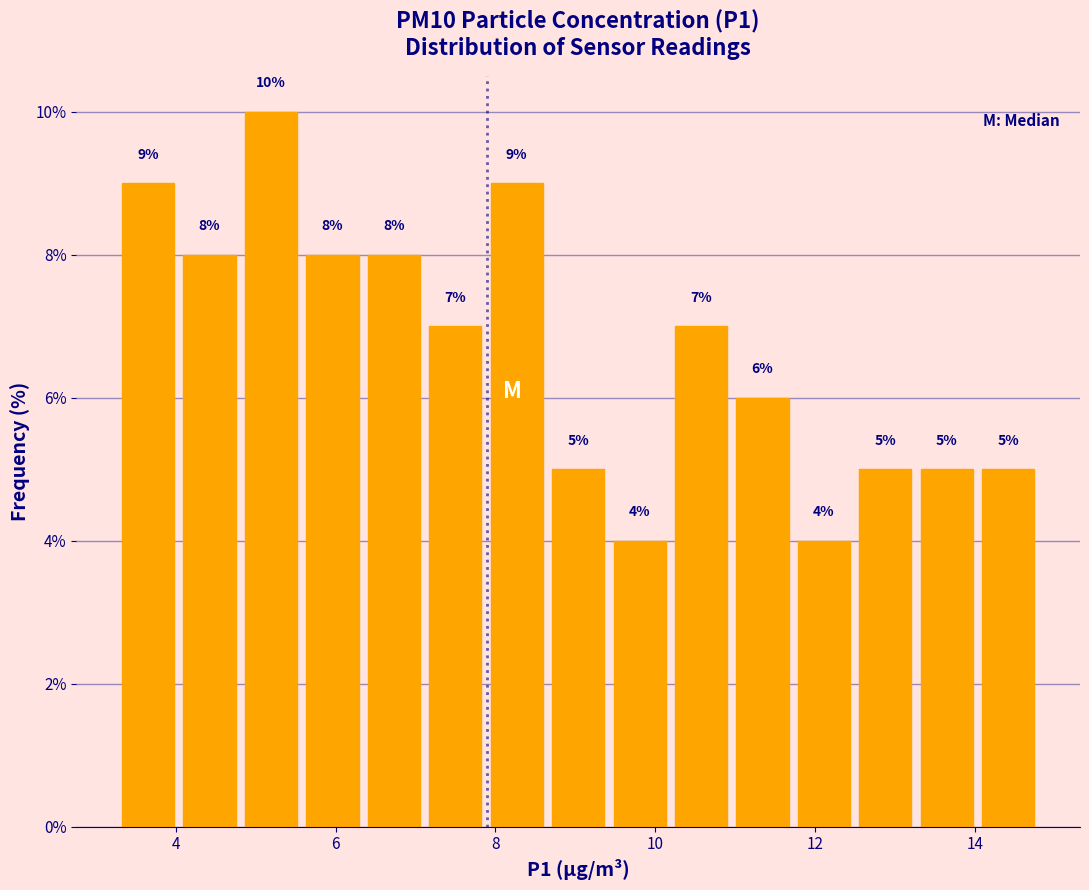

Around what value on the x-axis is the tallest bar? Give the approximate position of its centre, as read against the axis.

5.2